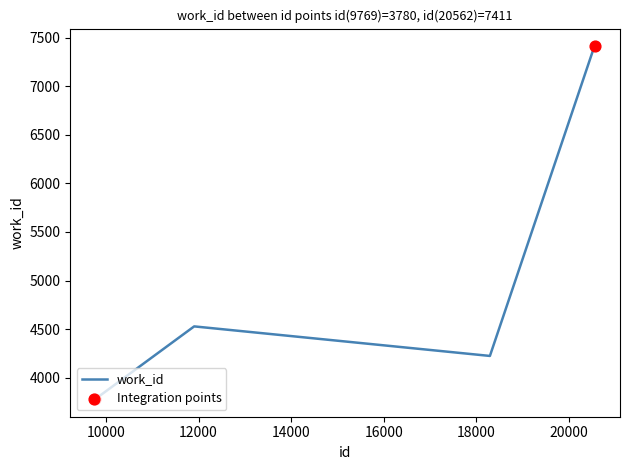

What is the difference between the maximum and minimum values?

3631